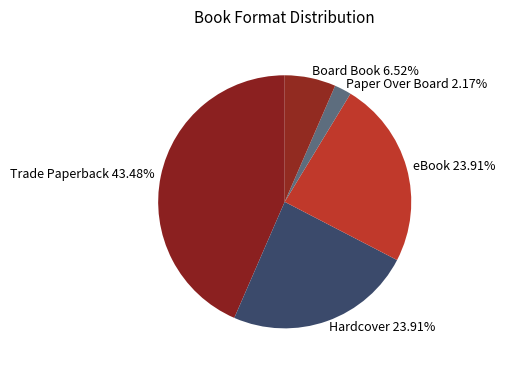

Which slice is the smallest?

Paper Over Board